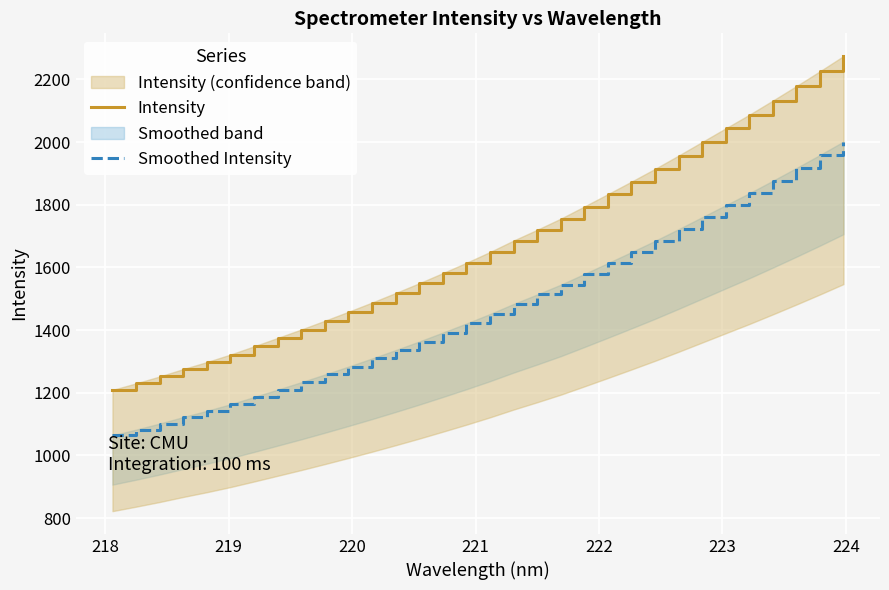

How many data points does each series have?

32